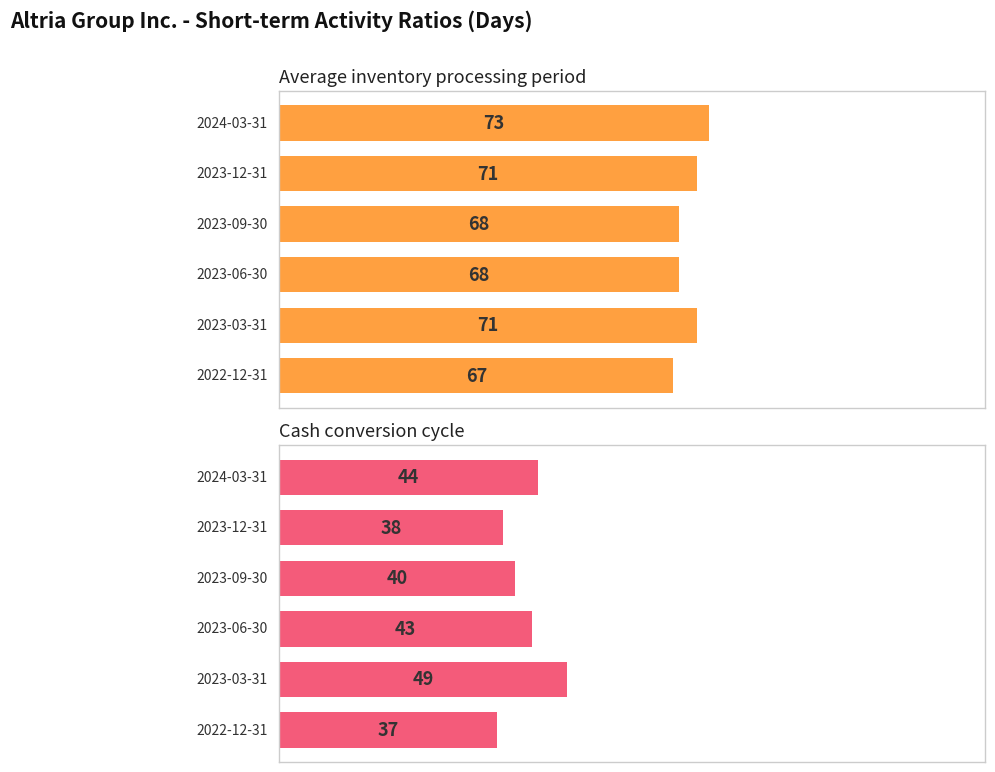

The Cash conversion cycle series shows 38 at 1. True or false?

True